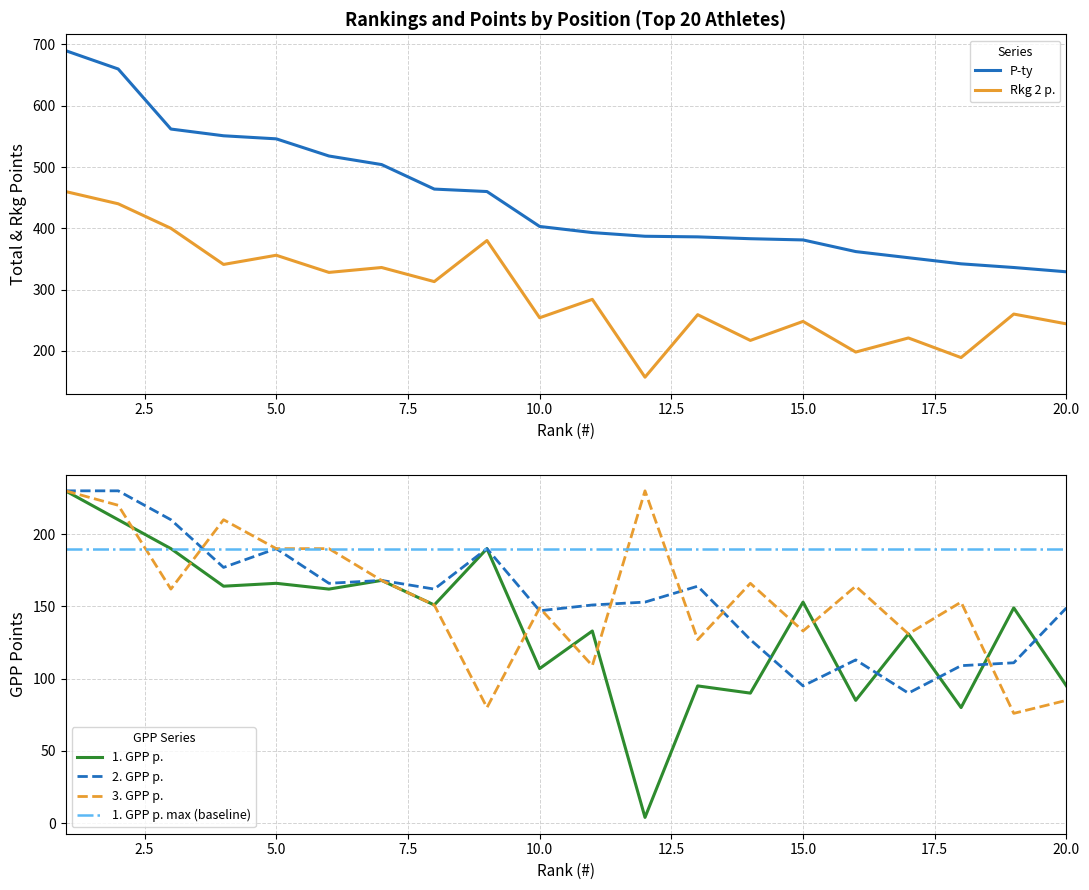

Reading left to right, what are all the values shown in this chart?

P-ty: 690	660	562	551	546	518	504	464	460	403	393	387	386	383	381	362	352	342	336	329
Rkg 2 p.: 460	440	400	341	356	328	336	313	380	254	284	157	259	217	248	198	221	189	260	244
1. GPP p.: 230	210	190	164	166	162	168	151	190	107	133	4	95	90	153	85	131	80	149	95
2. GPP p.: 230	230	210	177	190	166	168	162	190	147	151	153	164	127	95	113	90	109	111	149
3. GPP p.: 230	220	162	210	190	190	168	151	80	149	109	230	127	166	133	164	131	153	76	85